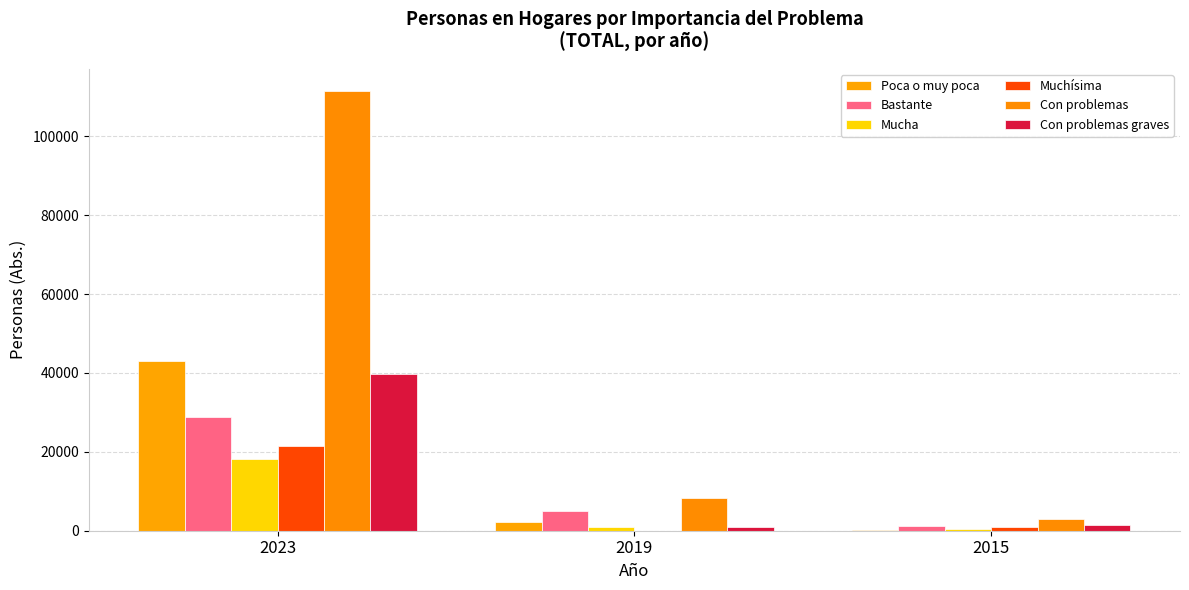

True or false: Muchísima has a value of 567.2 at 2015.

False